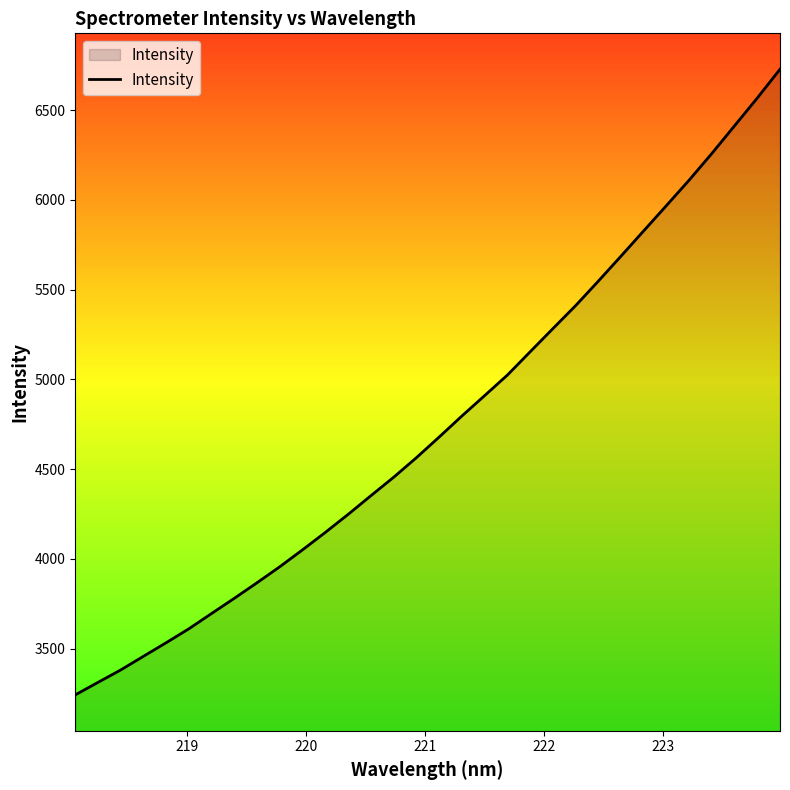

What is the minimum value shown in the chart?

3242.6